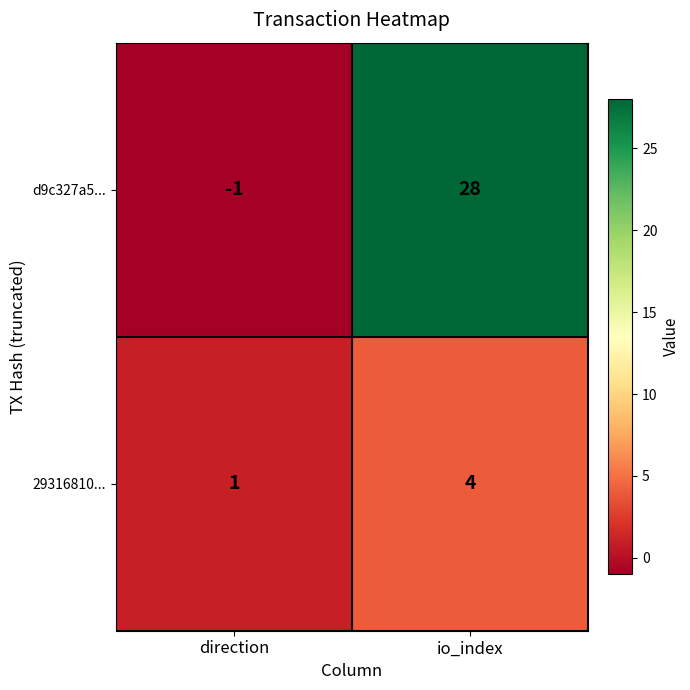

Read the d9c327a5... value at io_index, to the nearest 5.

30